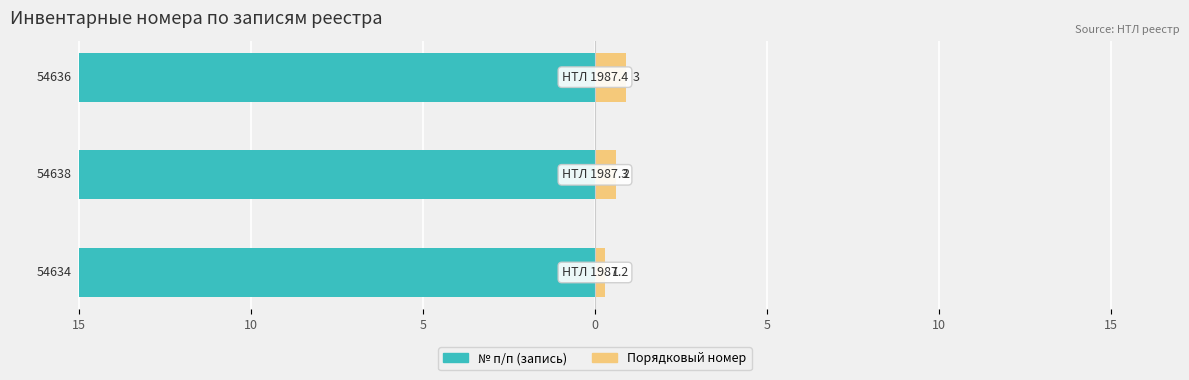

At 15, list the series in order from smallest to largest.

№ п/п (запись), Порядковый номер